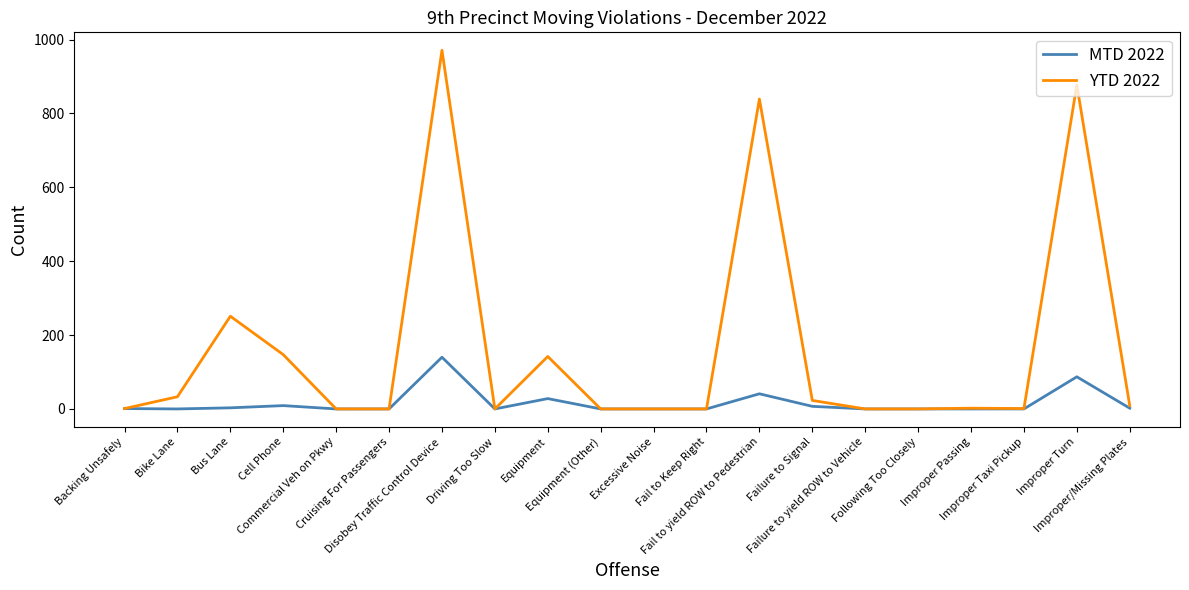

List the series in order of their overall mean, highest first.

YTD 2022, MTD 2022